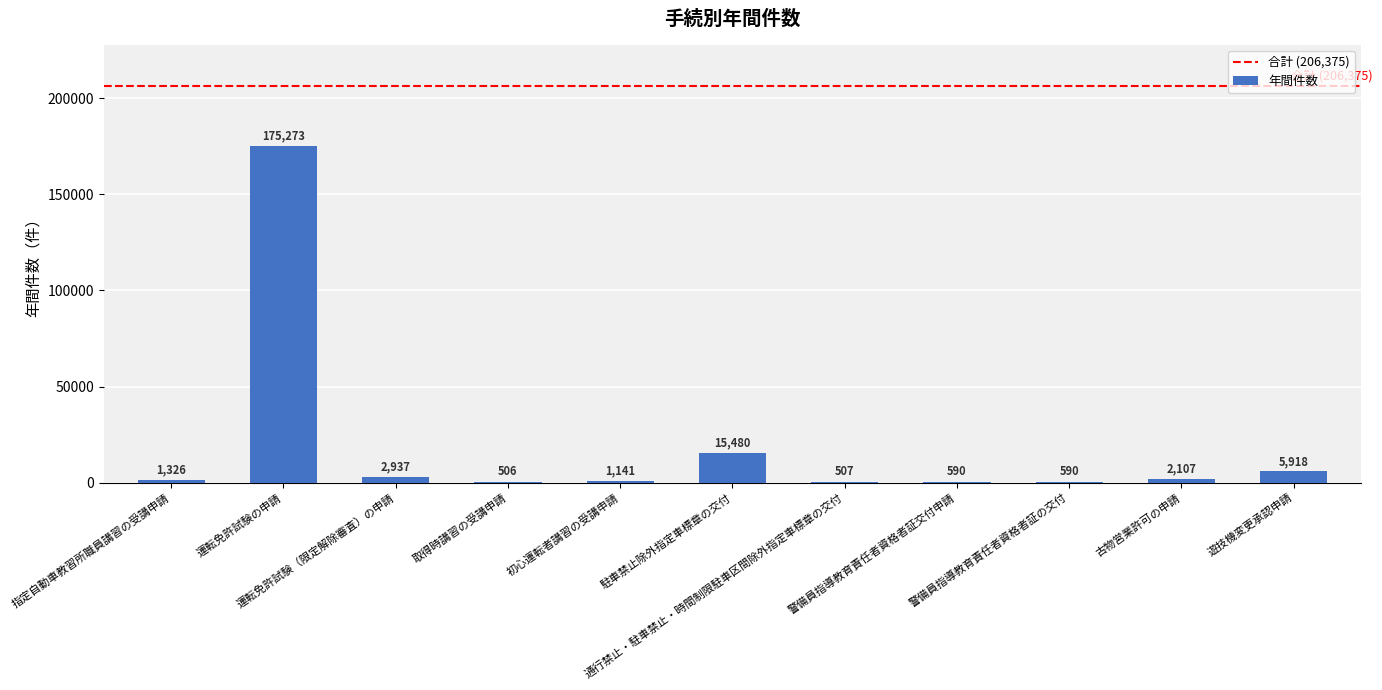

What is the ratio of the value at 警備員指導教育責任者資格者証交付申請 to the value at 取得時講習の受講申請?

1.2